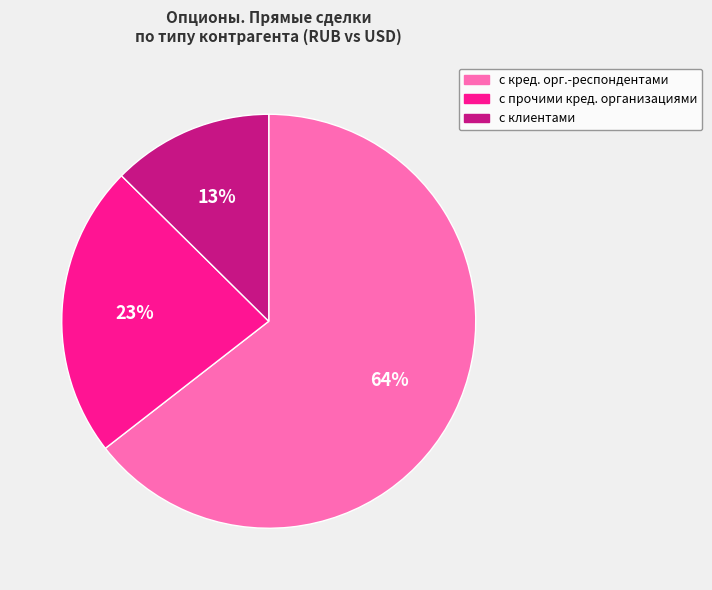

Which category accounts for the majority?

с кред. орг.-респондентами